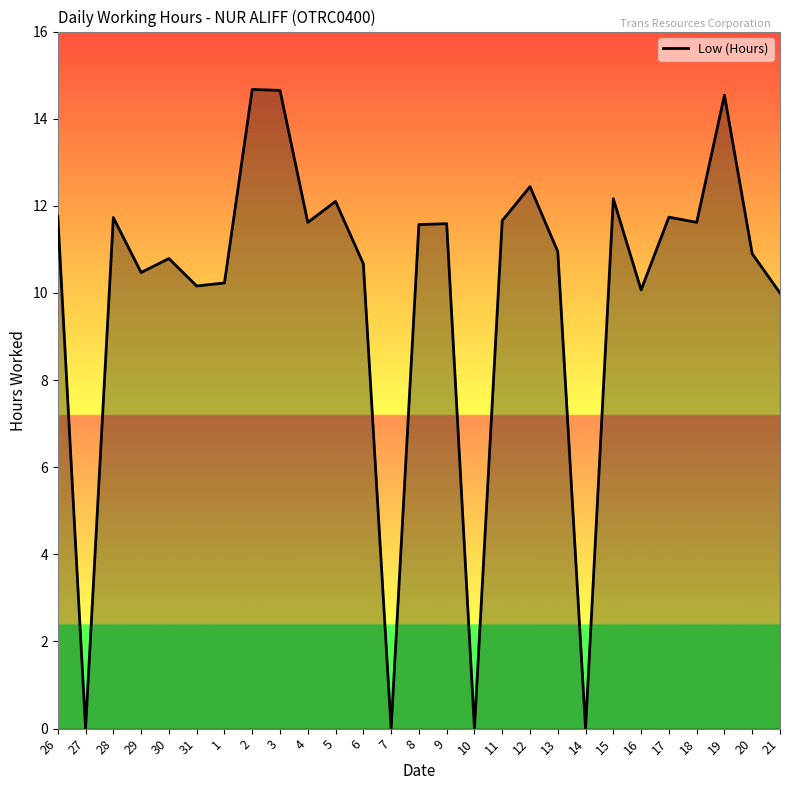

What is the sum of all values?

268.1